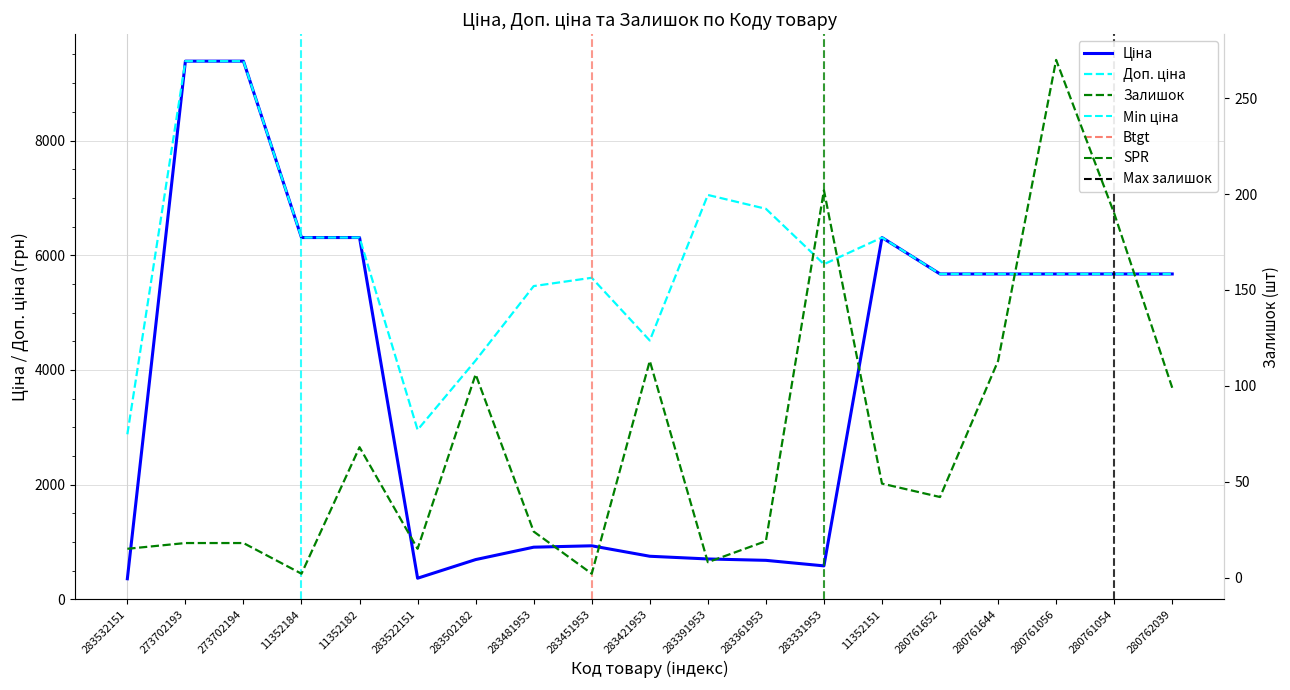

What is the difference between the maximum and minimum values in the Ціна series?

9024.1